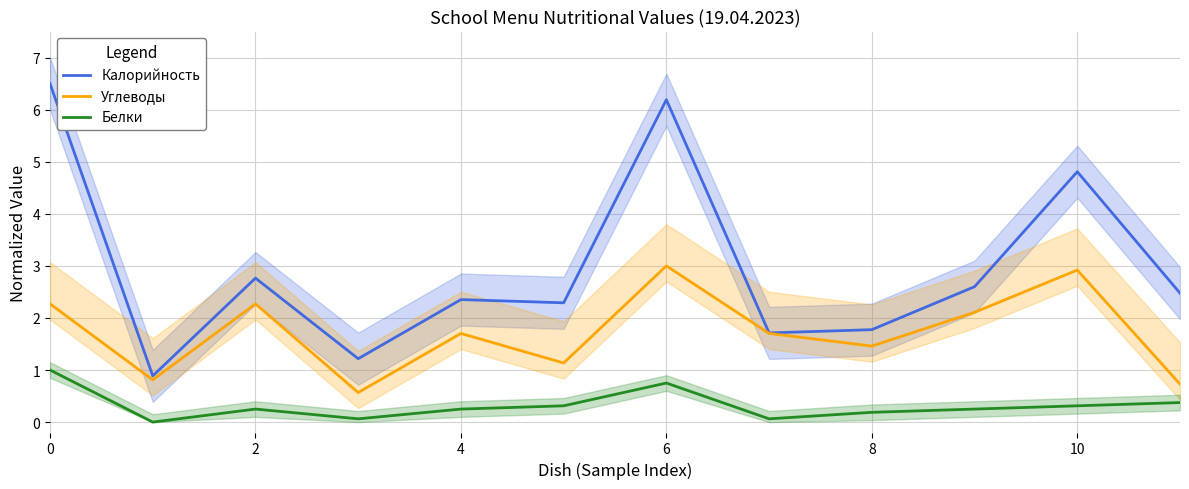

List the series in order of their overall mean, highest first.

Калорийность, Углеводы, Белки